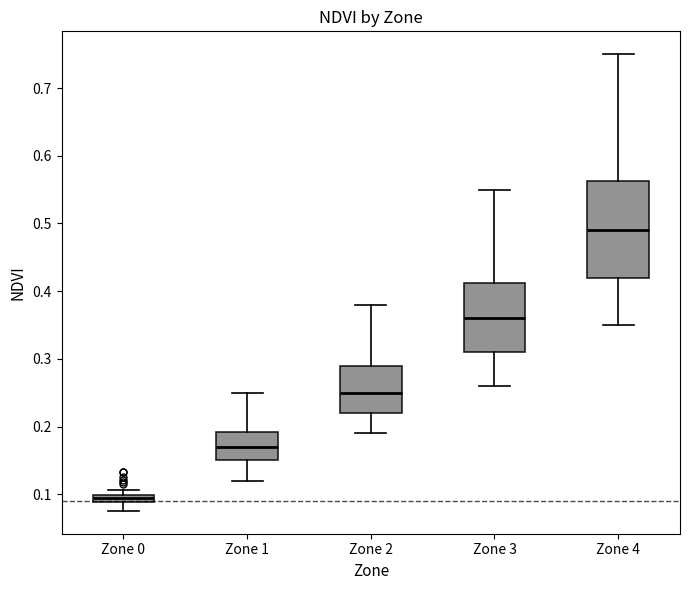

Comparing the boxes themselves (not the whiskers), which one is the tallest?

Zone 4